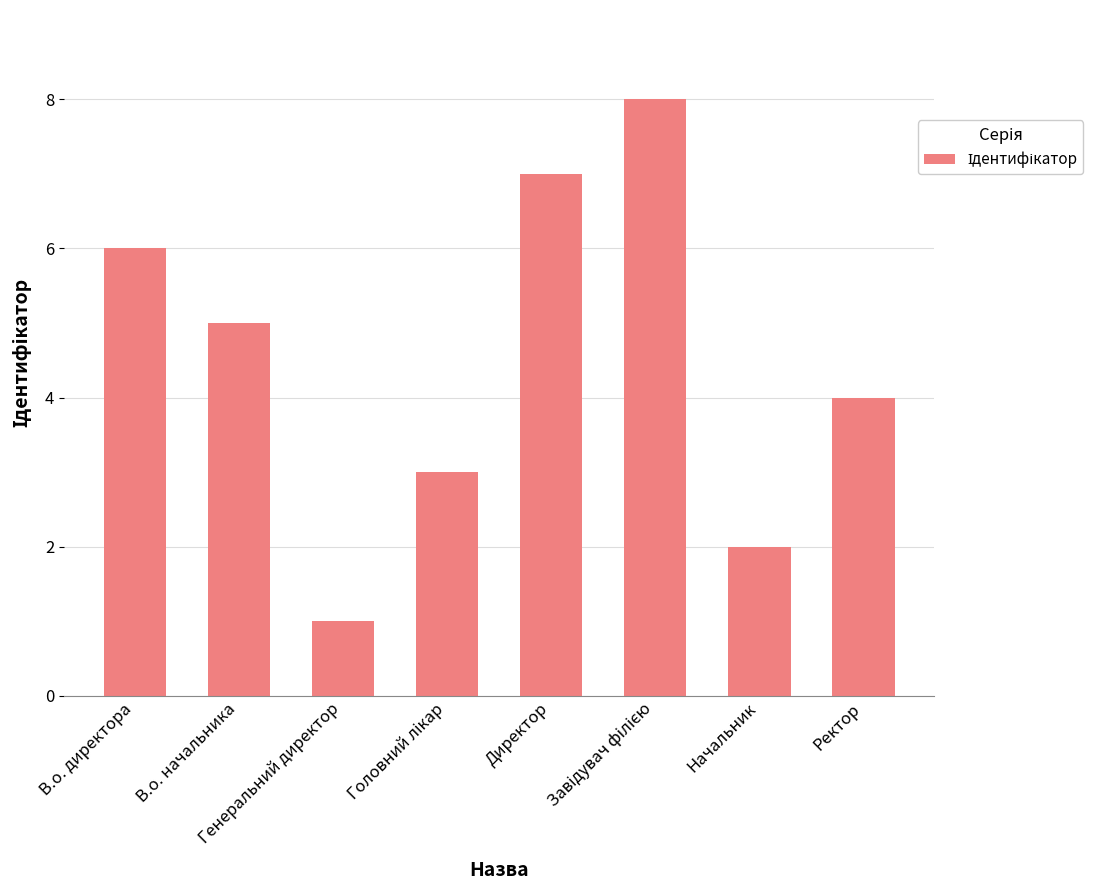

What is the maximum value shown in the chart?

8